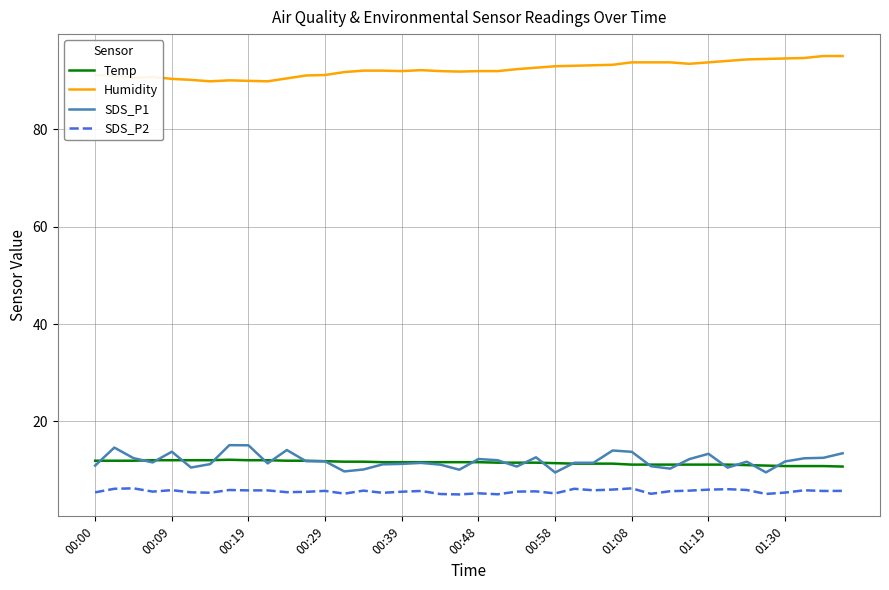

True or false: Humidity and Temp cross at least once.

False